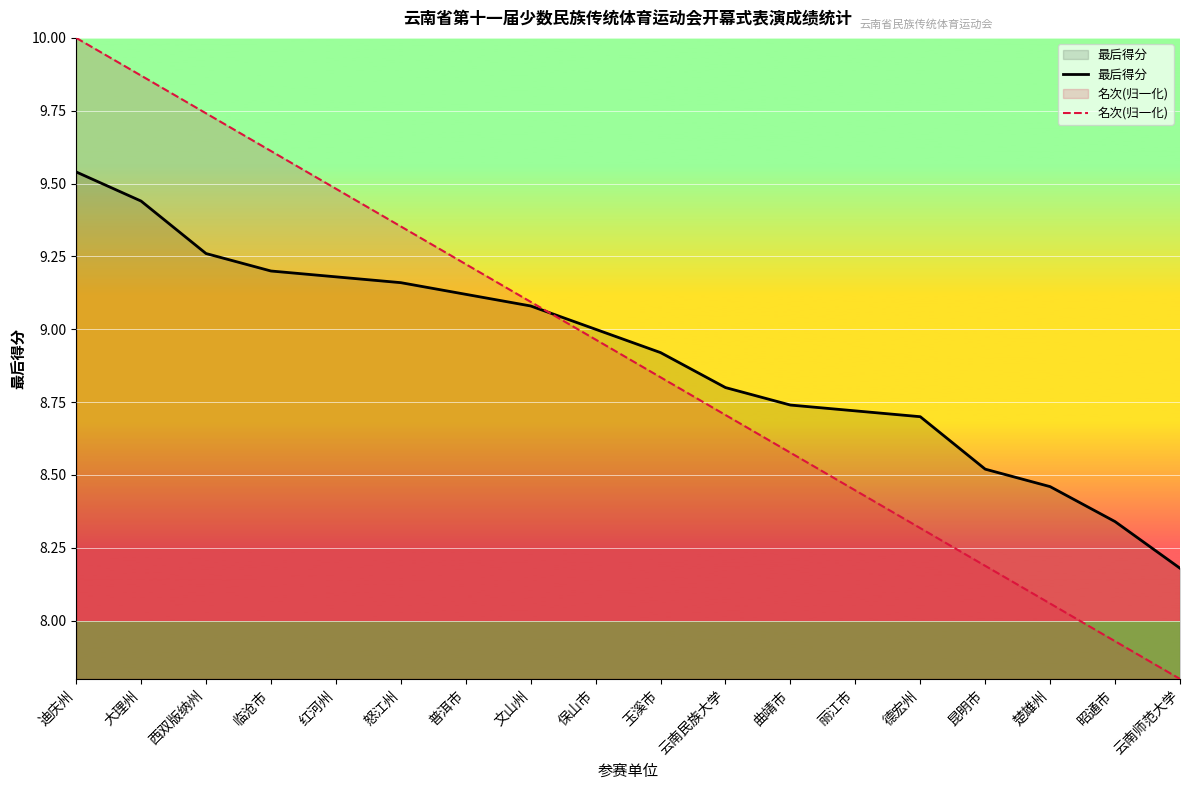

What position from the left is 迪庆州?

1